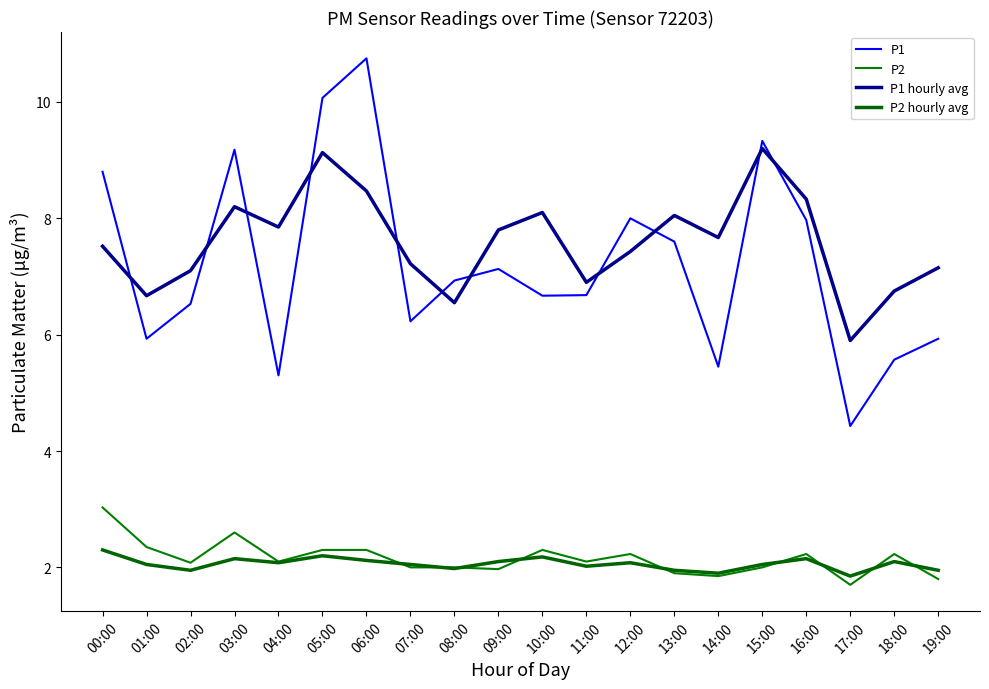

What is the difference between the highest and lowest values at 17:00?

4.2